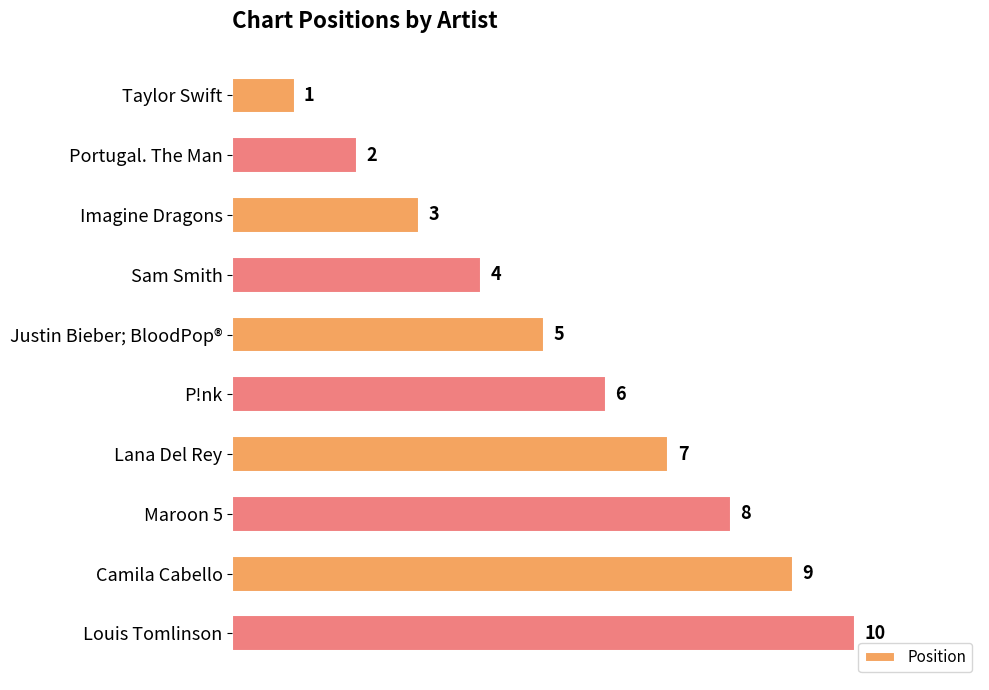

What is the smallest value displayed?

1